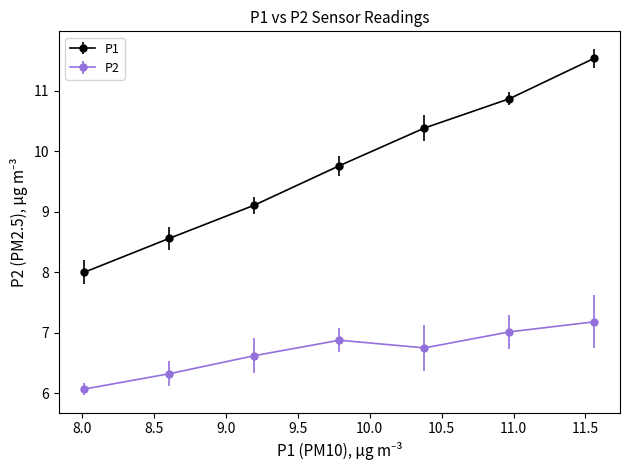

Which series has the largest total across all categories?

P1